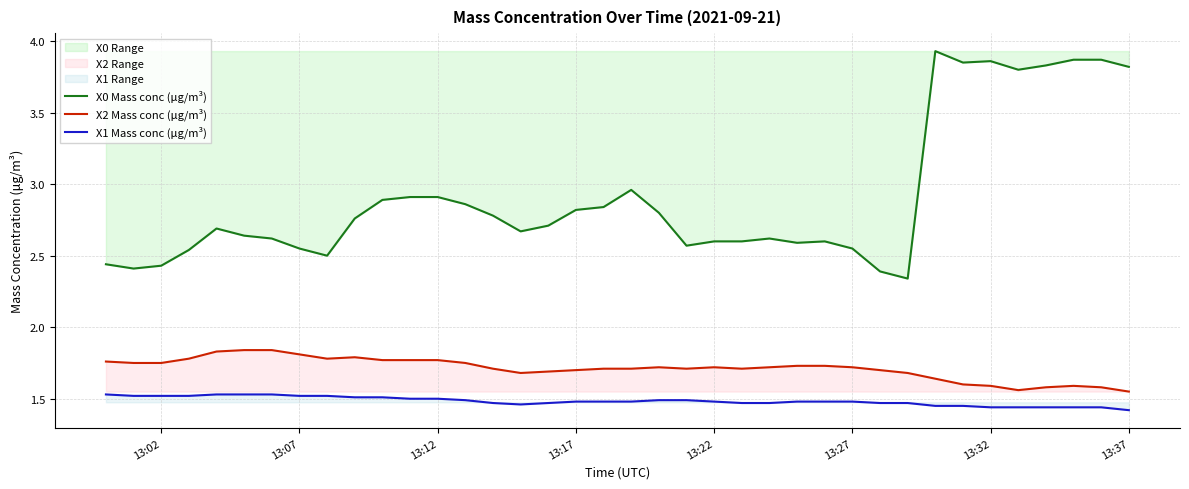

What is the difference between the maximum and minimum values in the X2 Mass conc (μg/m³) series?

0.3